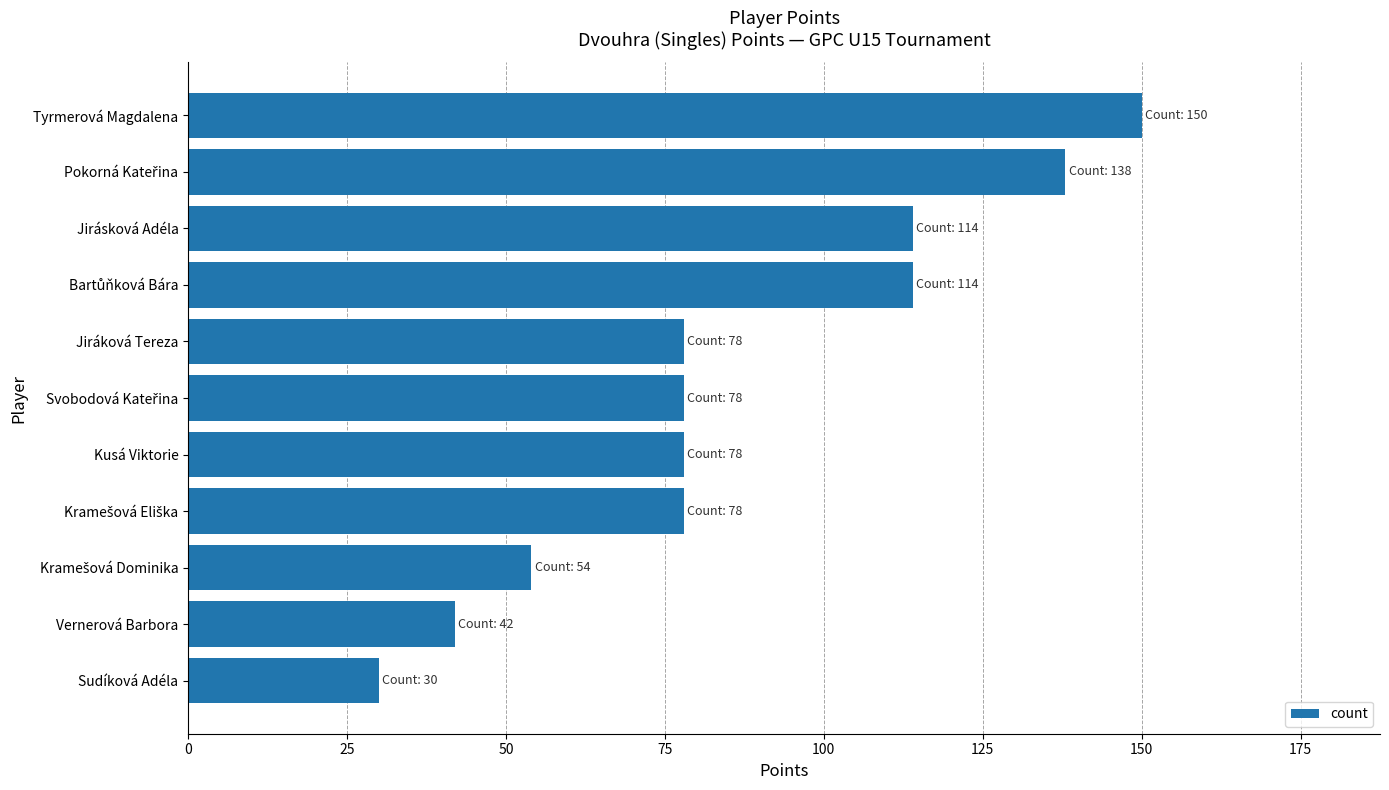

True or false: the data shows 203 at Tyrmerová Magdalena.

False